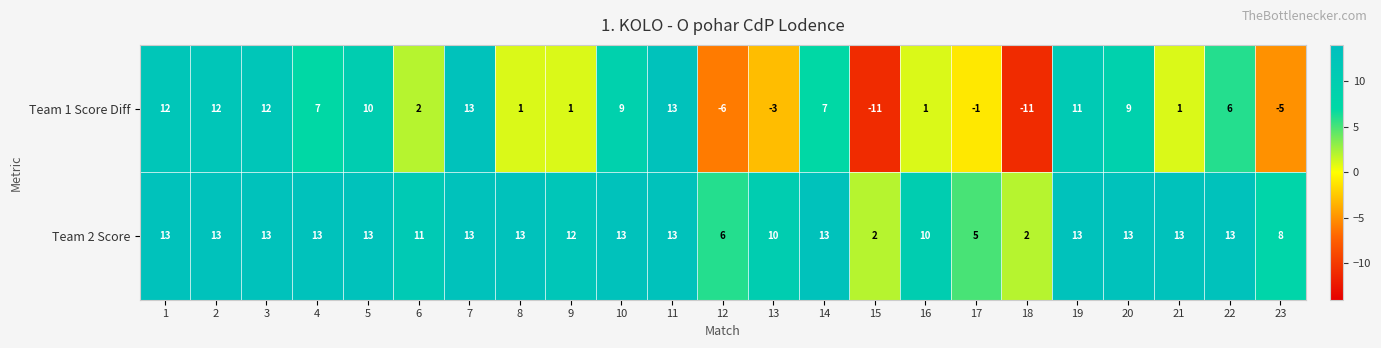

What is the total value across all series at 10?

22